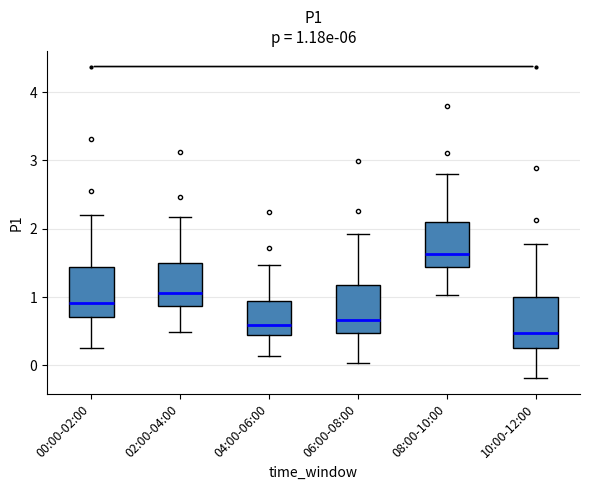

Which box's median line is the highest?

08:00-10:00